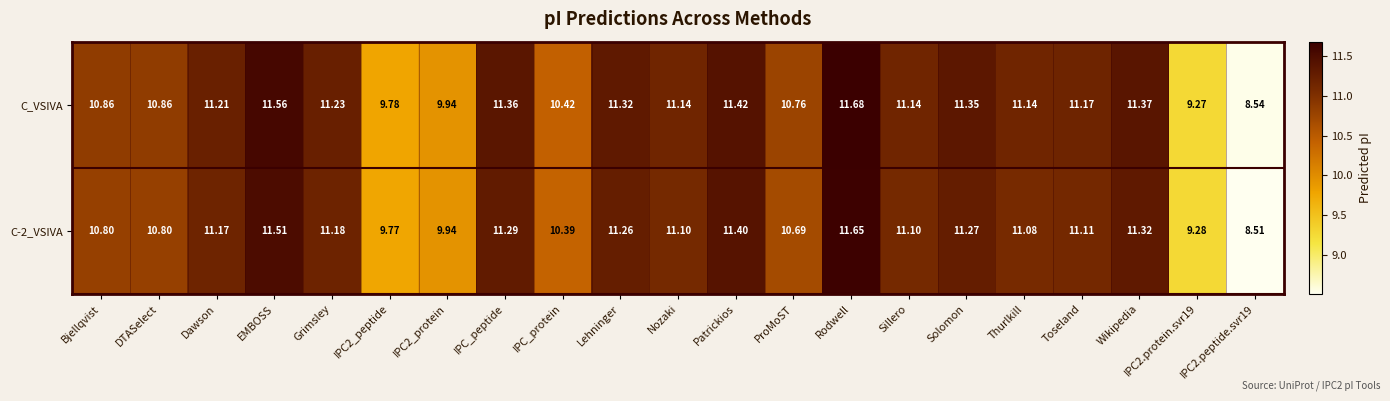

How many series are shown in this chart?

2